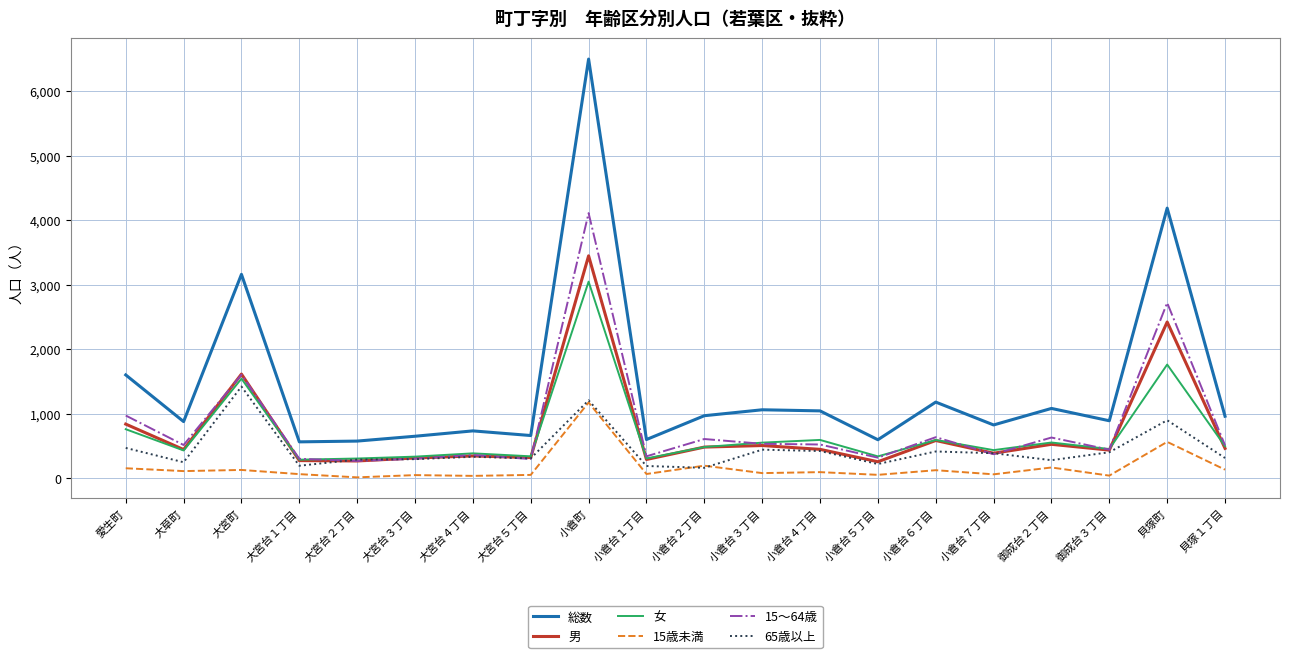

The value of 総数 at 大宮台２丁目 is 578. True or false?

True